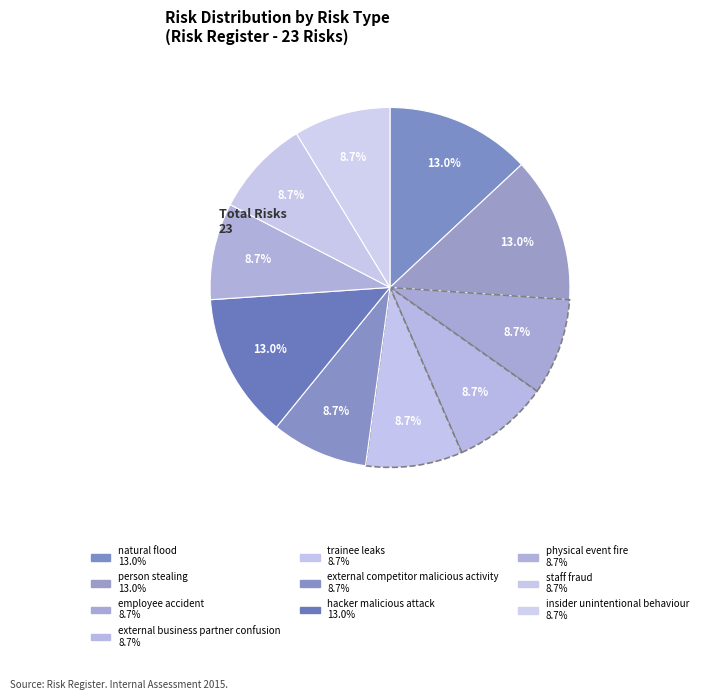

Count the number of slices in the pie.

10